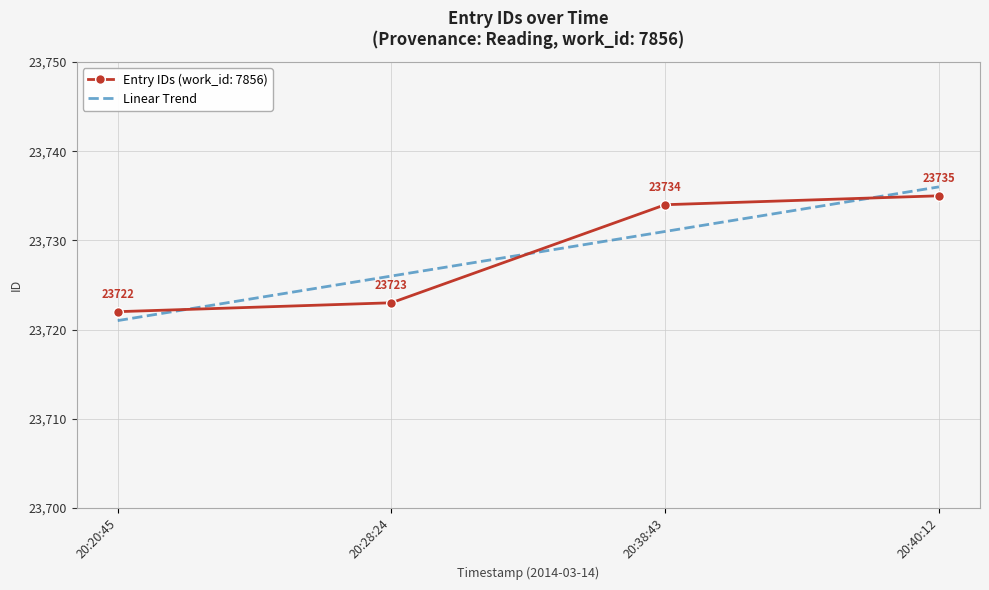

How many categories are shown in the chart?

4